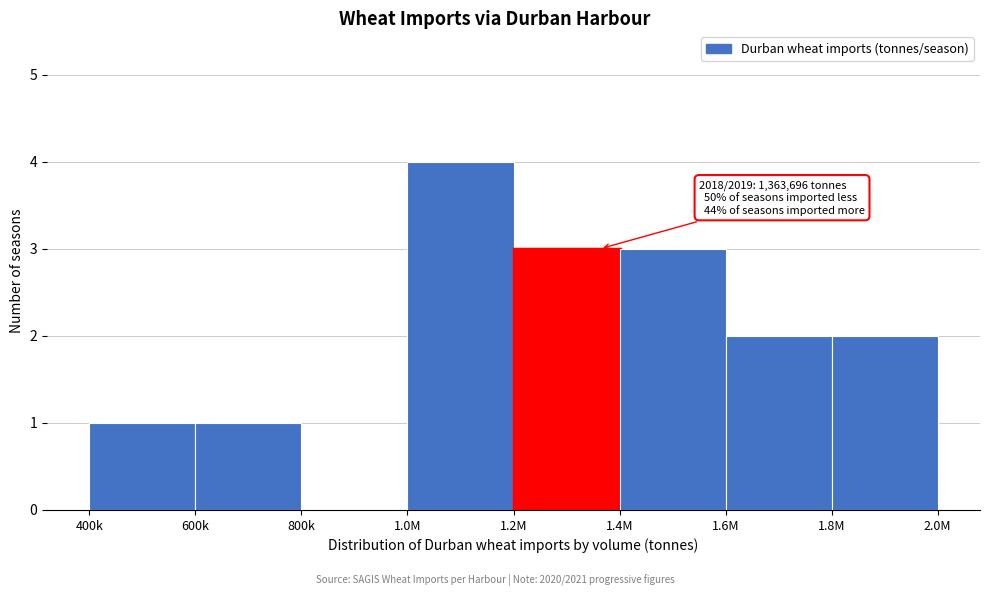

Reading right to left, transcribe all the data shown in this chart.

1.8M=2	1.6M=2	1.4M=3	1.2M=3	1.0M=4	800k=0	600k=1	400k=1